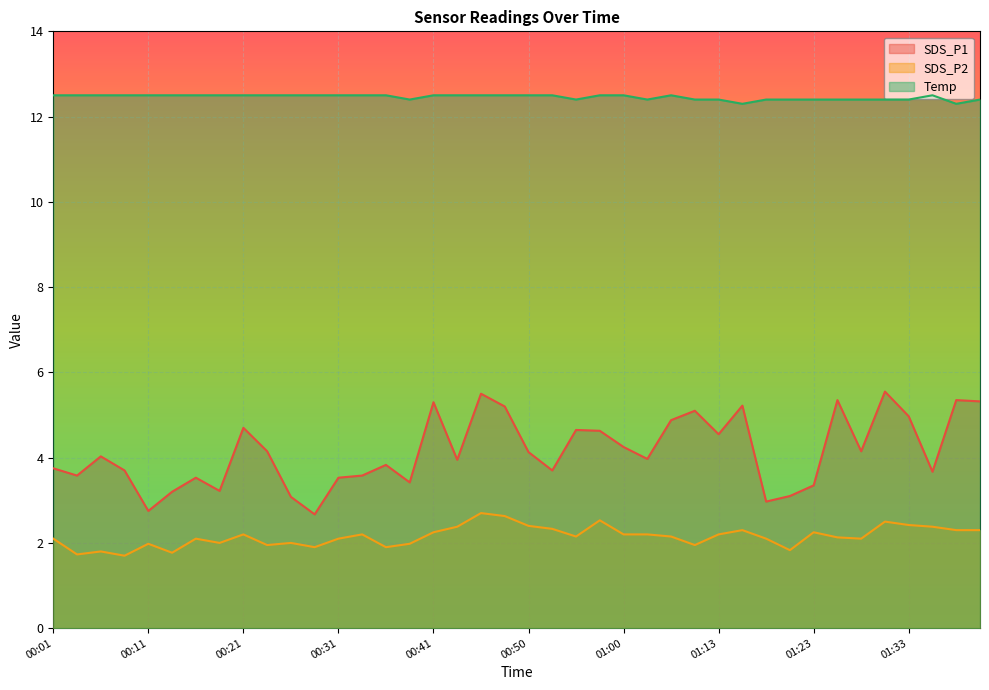

True or false: Temp and SDS_P1 cross at least once.

False